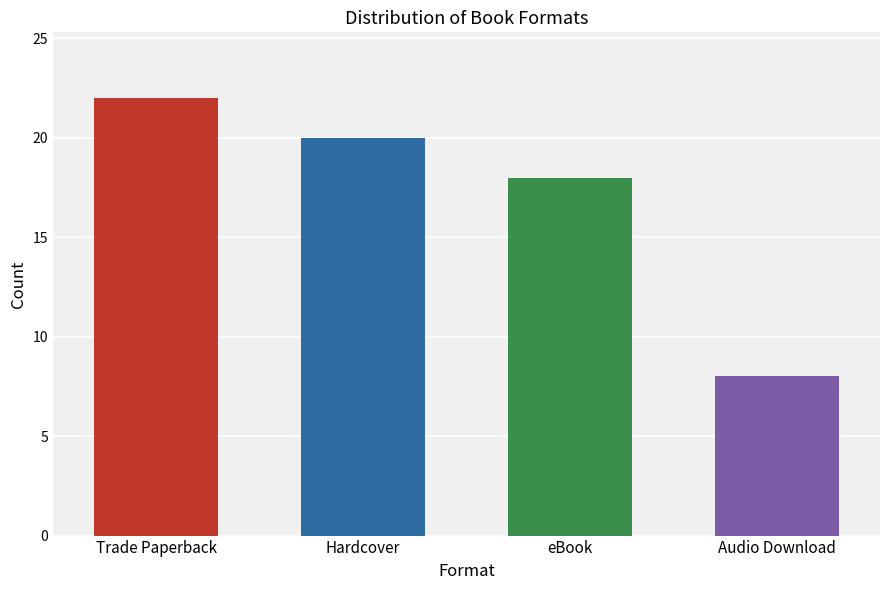

What is the change in value from Trade Paperback to eBook?

-4